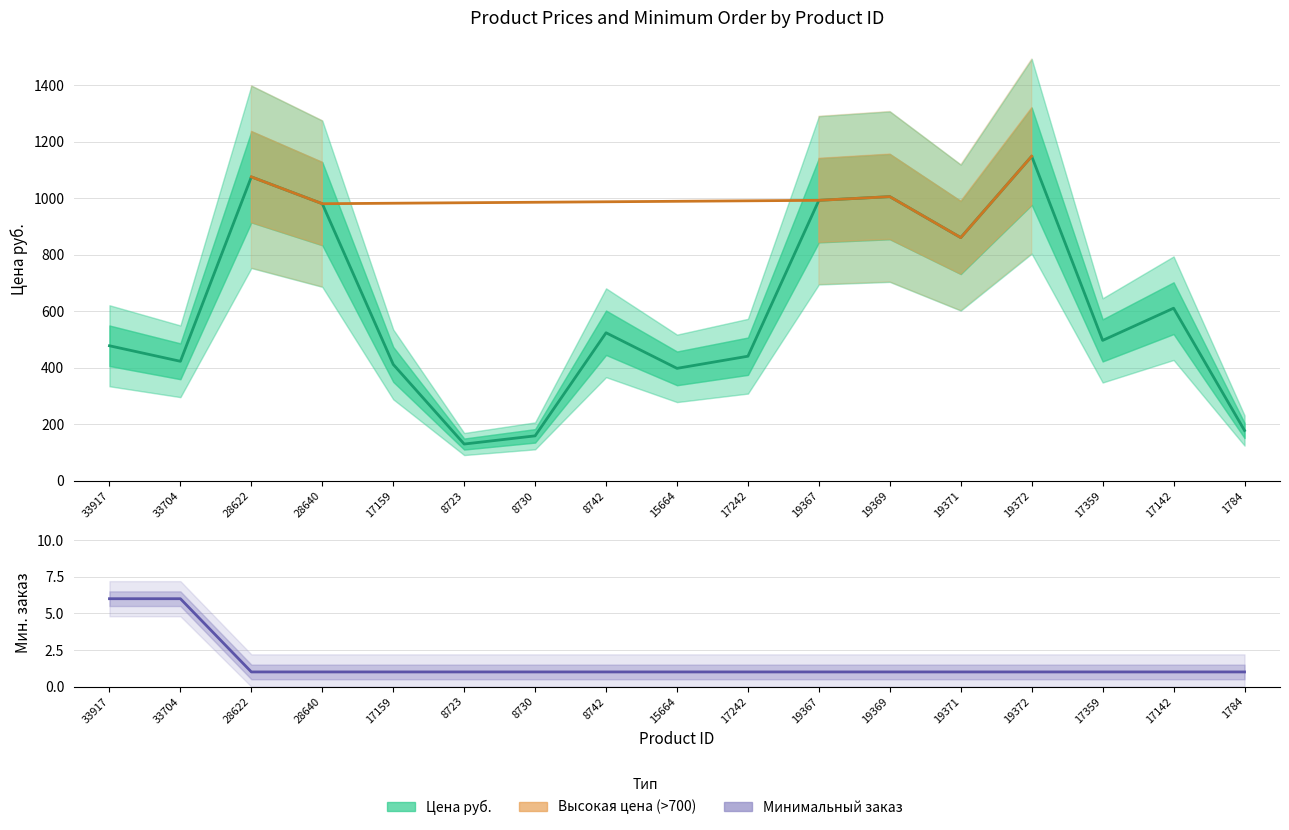

Which series changed the most between 33704 and 19371?

Цена руб.